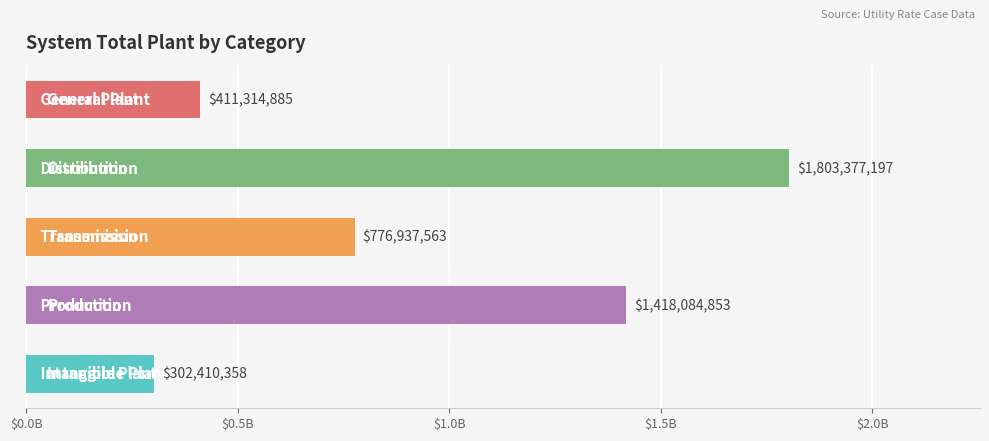

Are the bars horizontal?

Yes